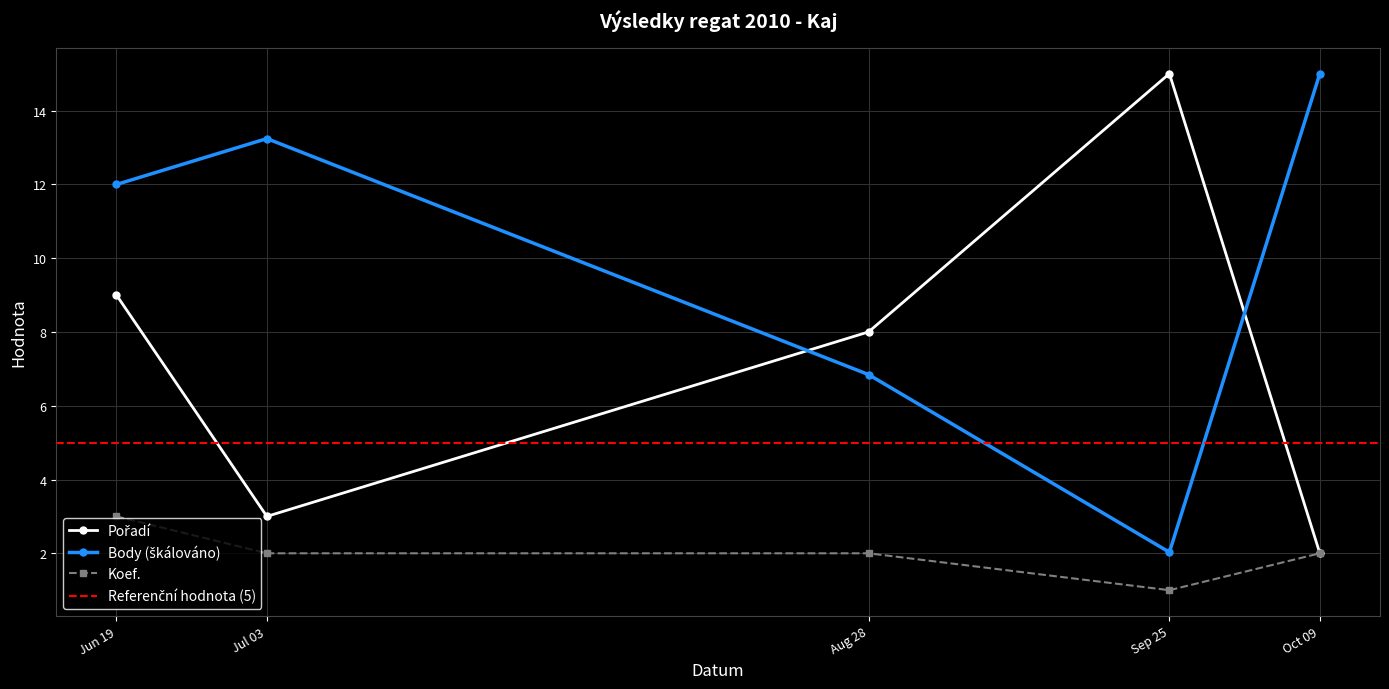

At which label does Koef. reach its minimum?

Sep 25